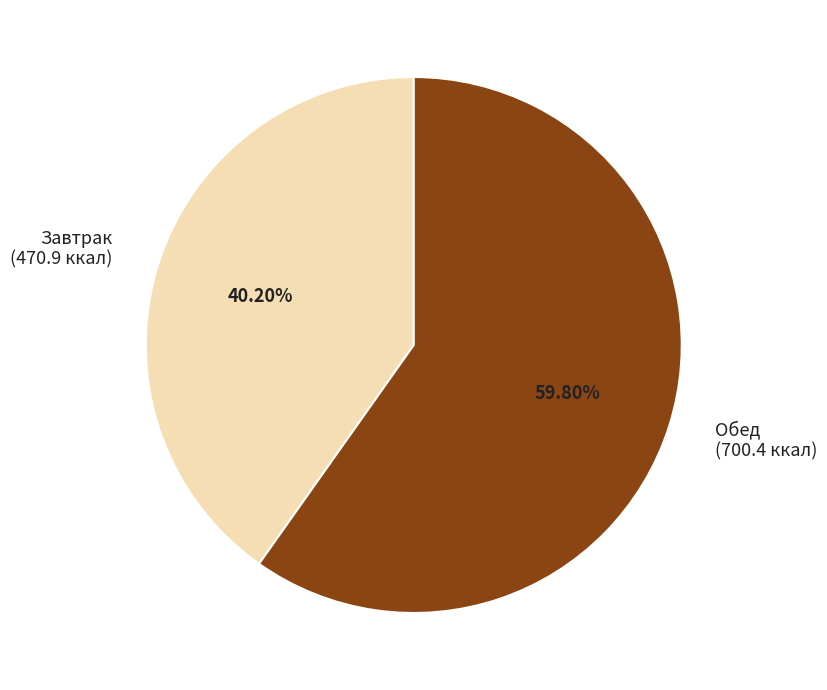

To the nearest percent, what percentage of the pie is Завтрак?

40%